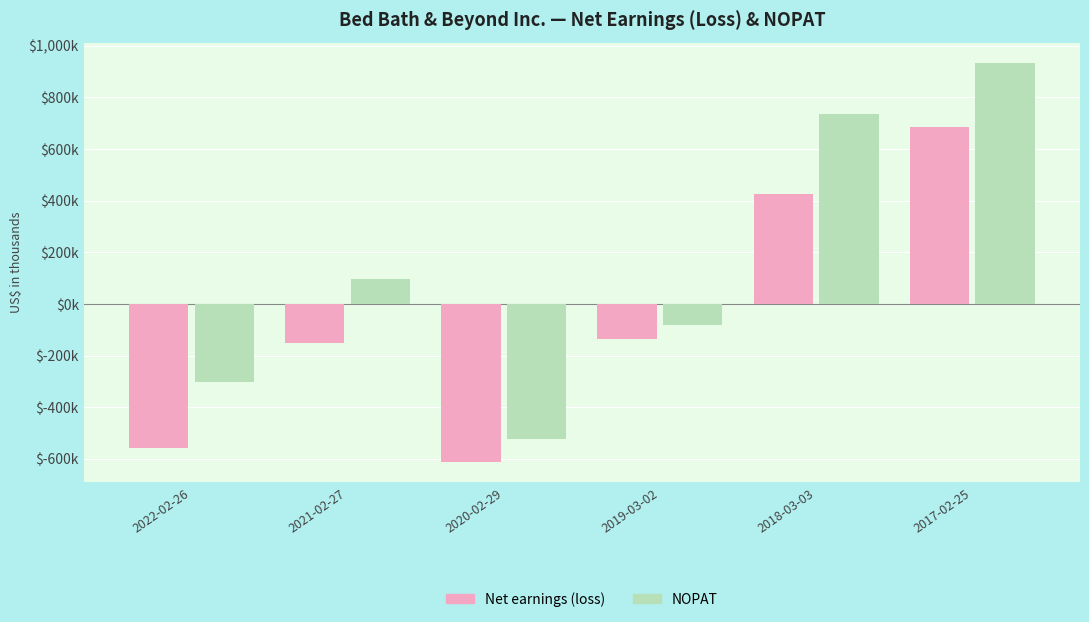

Rank the series by their average value, from lowest to highest.

Net earnings (loss), NOPAT